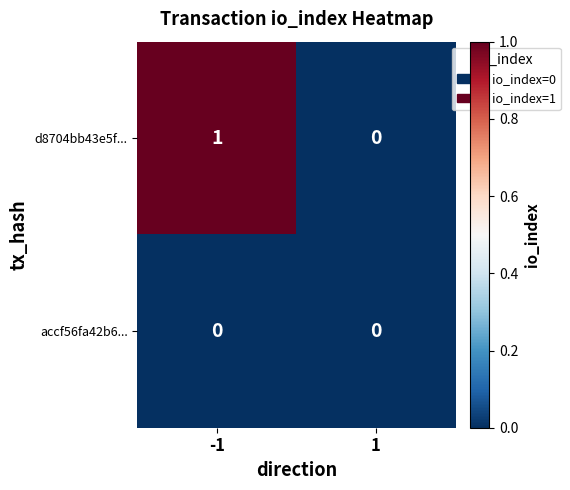

How many data points in d8704bb43e5f... are less than 1?

1